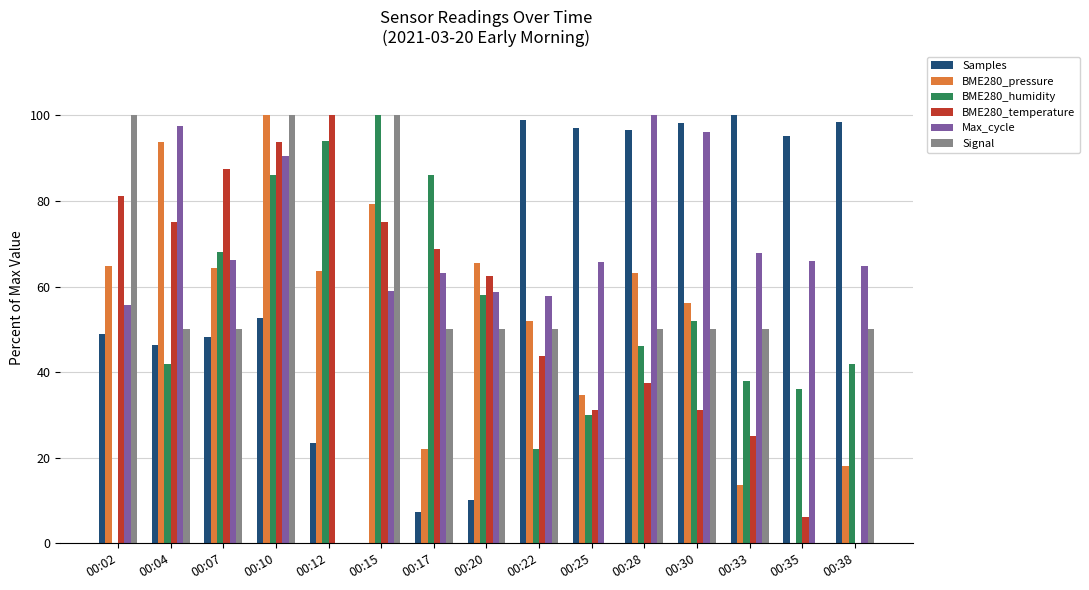

True or false: BME280_pressure has a value of 44.4 at 00:20.

False